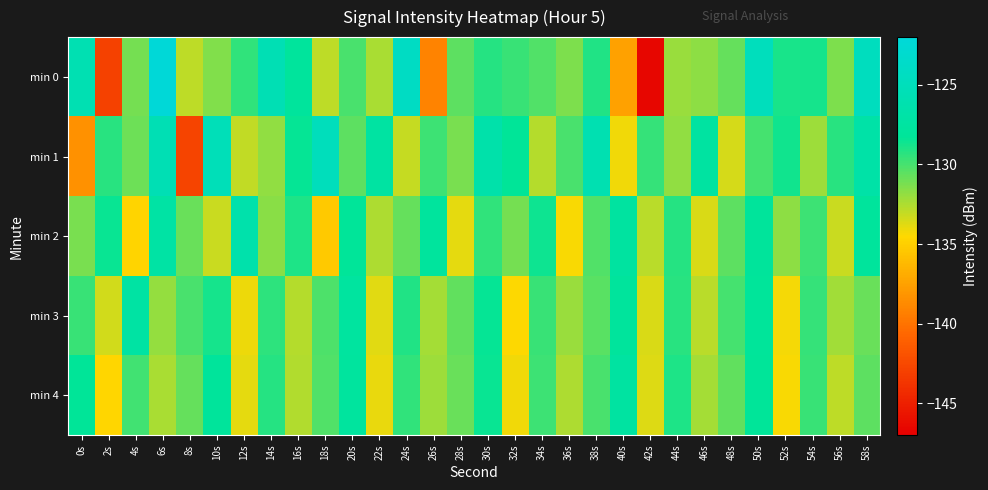

Rank the series at 52s from highest to lowest value.

min 1, min 0, min 2, min 3, min 4